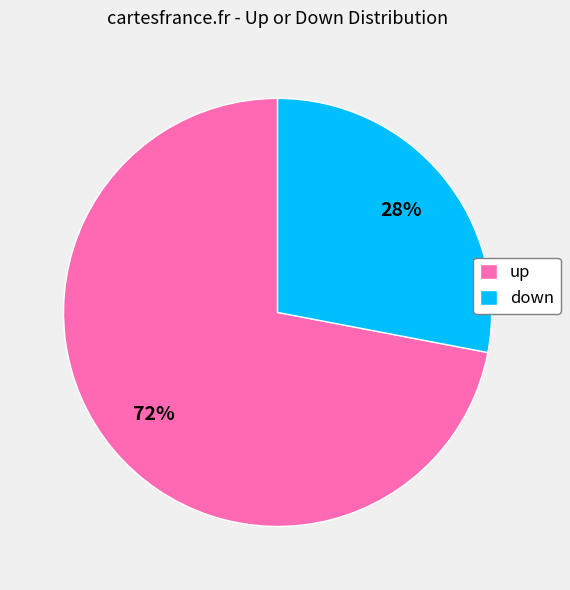

To the nearest percent, what is the difference between the largest and smallest slice percentages?

44%